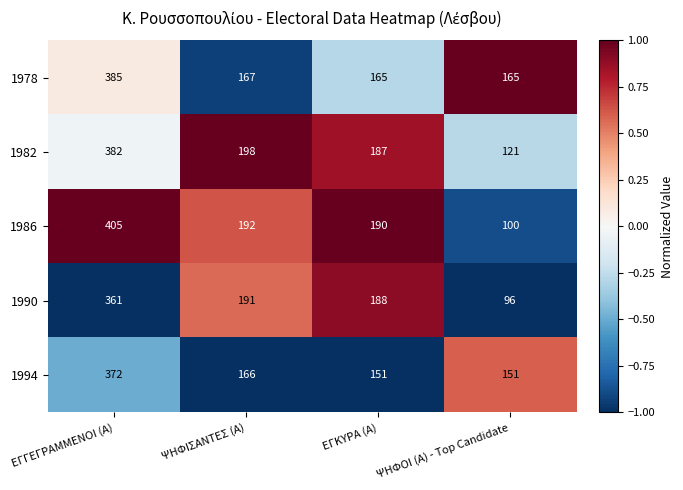

Which series has the widest spread of values?

1986